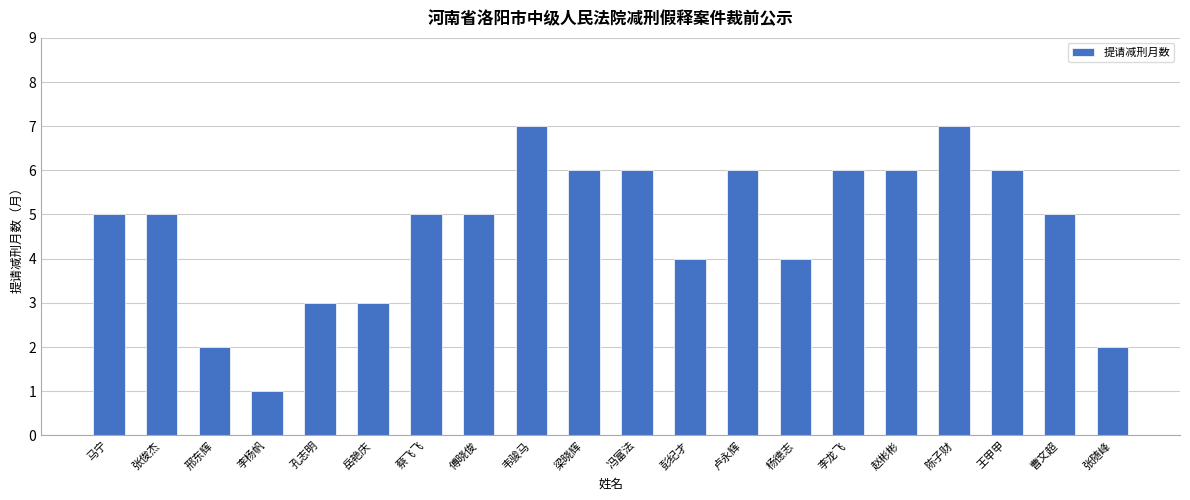

Which category has the lowest value across all series?

李杨帆